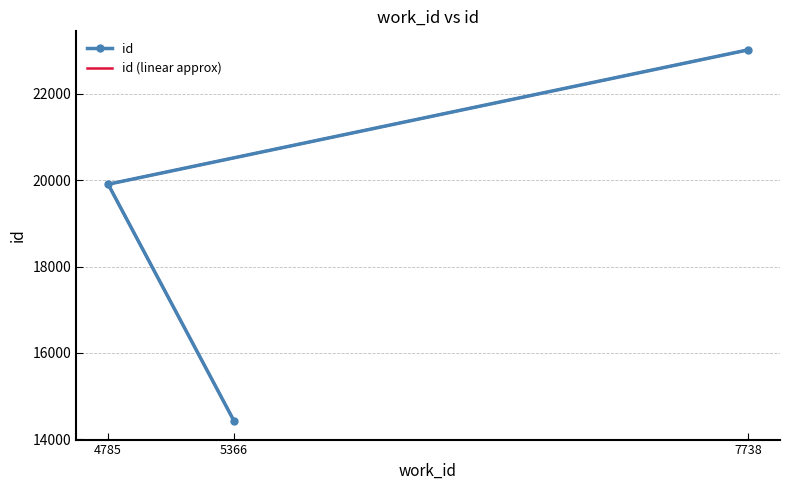

Where does the id (linear approx) series first go above 19907?

7738